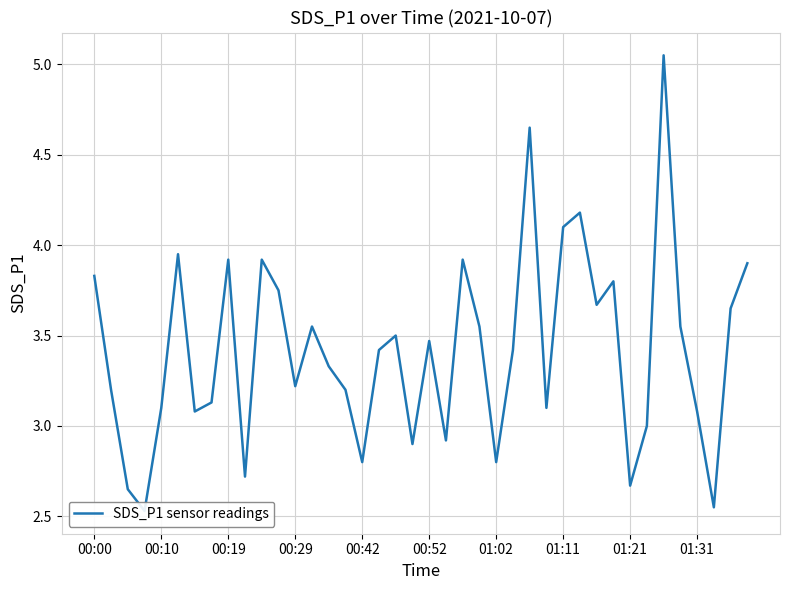

What is the value of the 36th point from the left?

3.5